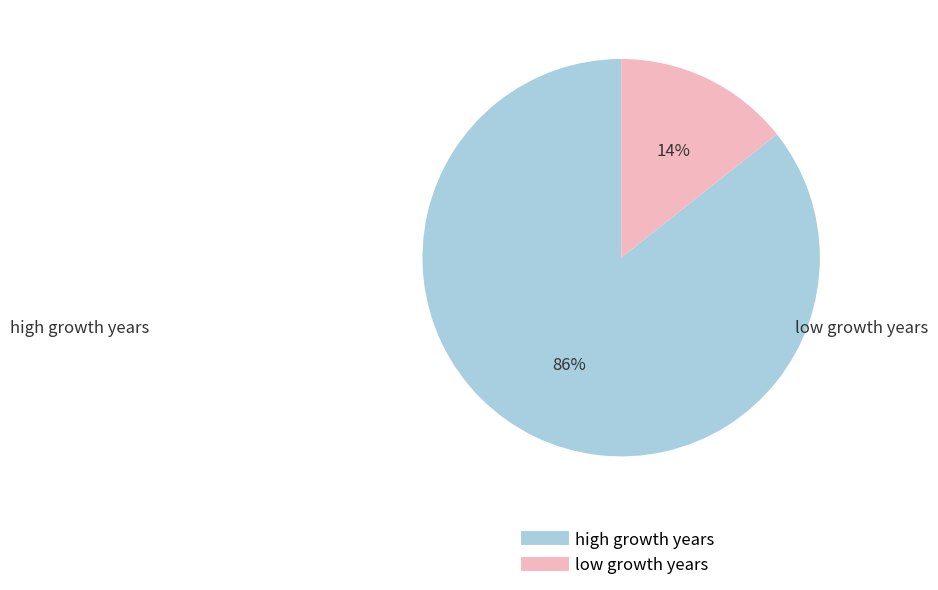

To the nearest percent, what is the average slice percentage?

50%